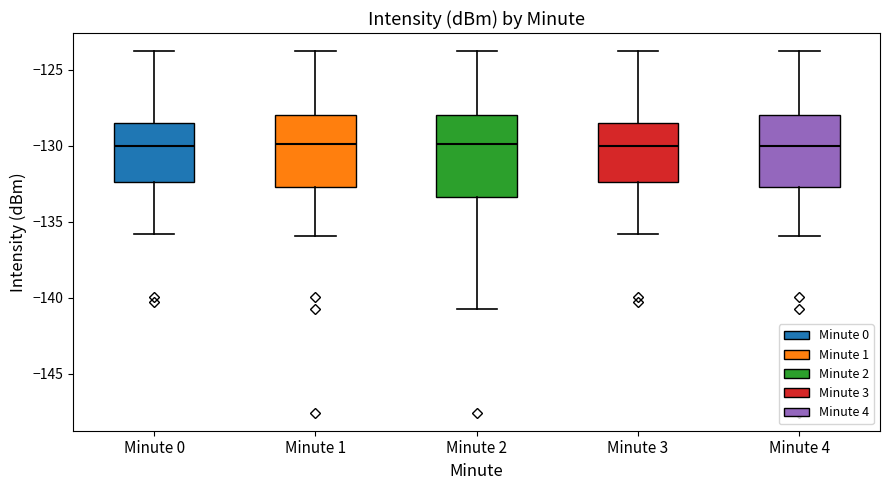

Reading left to right, read every box against the y-axis: the position of its median line, the range the box covers, and the ends of its whiskers. The values are not printed on the chart, so give them approximately, as read against the axis.

Minute 0: median -130.0, box -132.5 to -128.5, whiskers -136.0 to -124.0
Minute 1: median -130.0, box -132.5 to -128.0, whiskers -136.0 to -124.0
Minute 2: median -130.0, box -133.5 to -128.0, whiskers -140.5 to -124.0
Minute 3: median -130.0, box -132.5 to -128.5, whiskers -136.0 to -124.0
Minute 4: median -130.0, box -132.5 to -128.0, whiskers -136.0 to -124.0